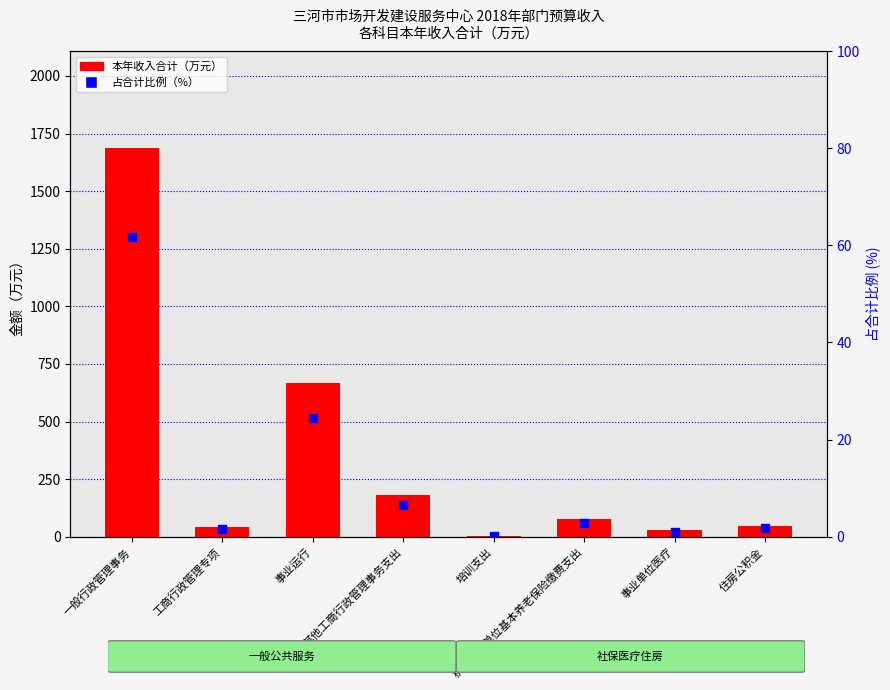

At which category is the sum across all series the highest?

一般行政管理事务